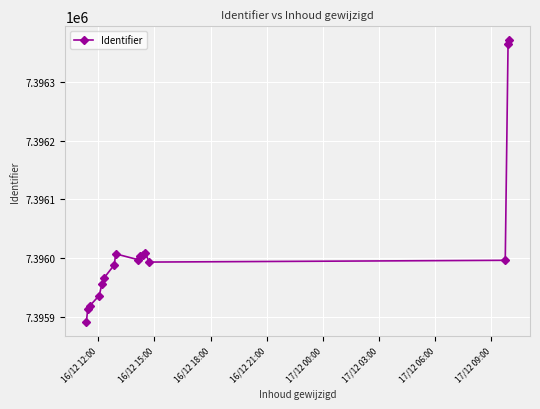

True or false: there are more than 0 points higher than both neighbors.

True